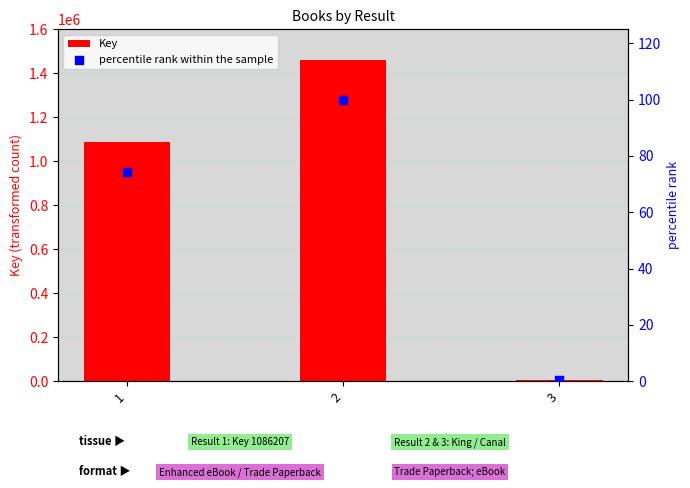

Which series contains the lowest Y value?

percentile rank within the sample